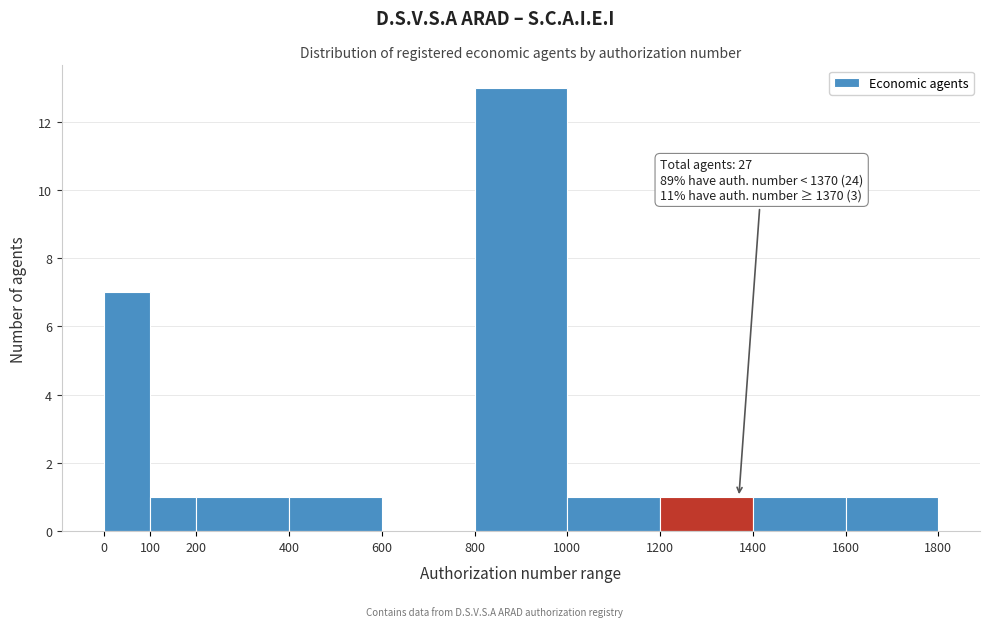

Over which range of the x-axis is the bar tallest?

800 to 1000